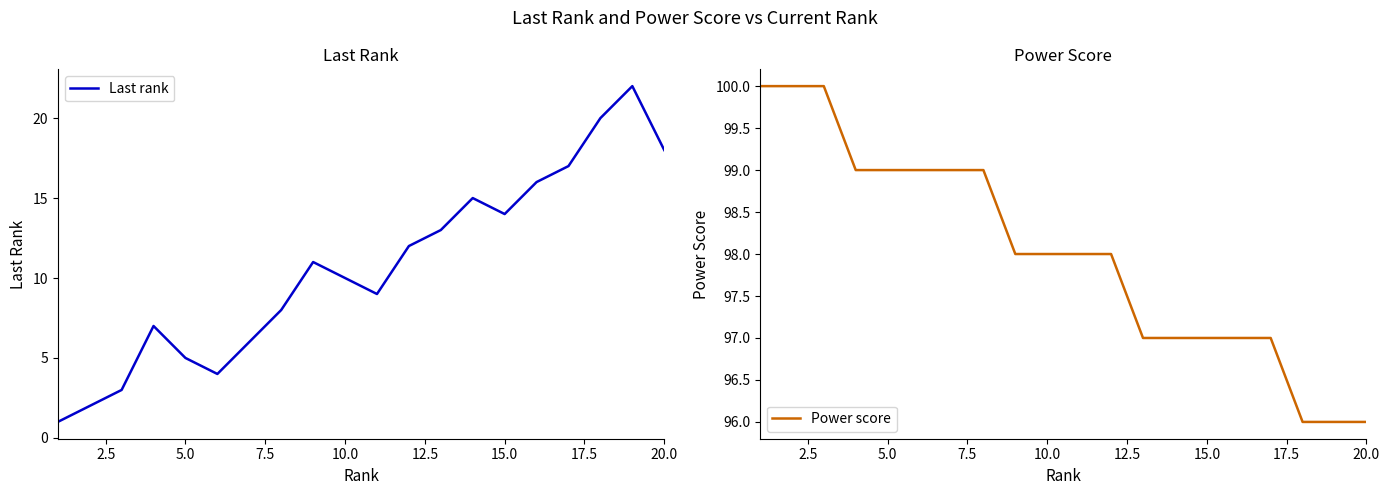

The Last rank series shows 5 at 5.0. True or false?

True